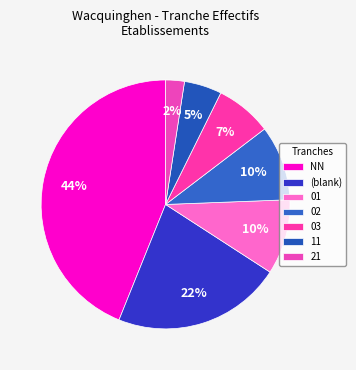

What percentage is NOT represented by 03?

92.7%